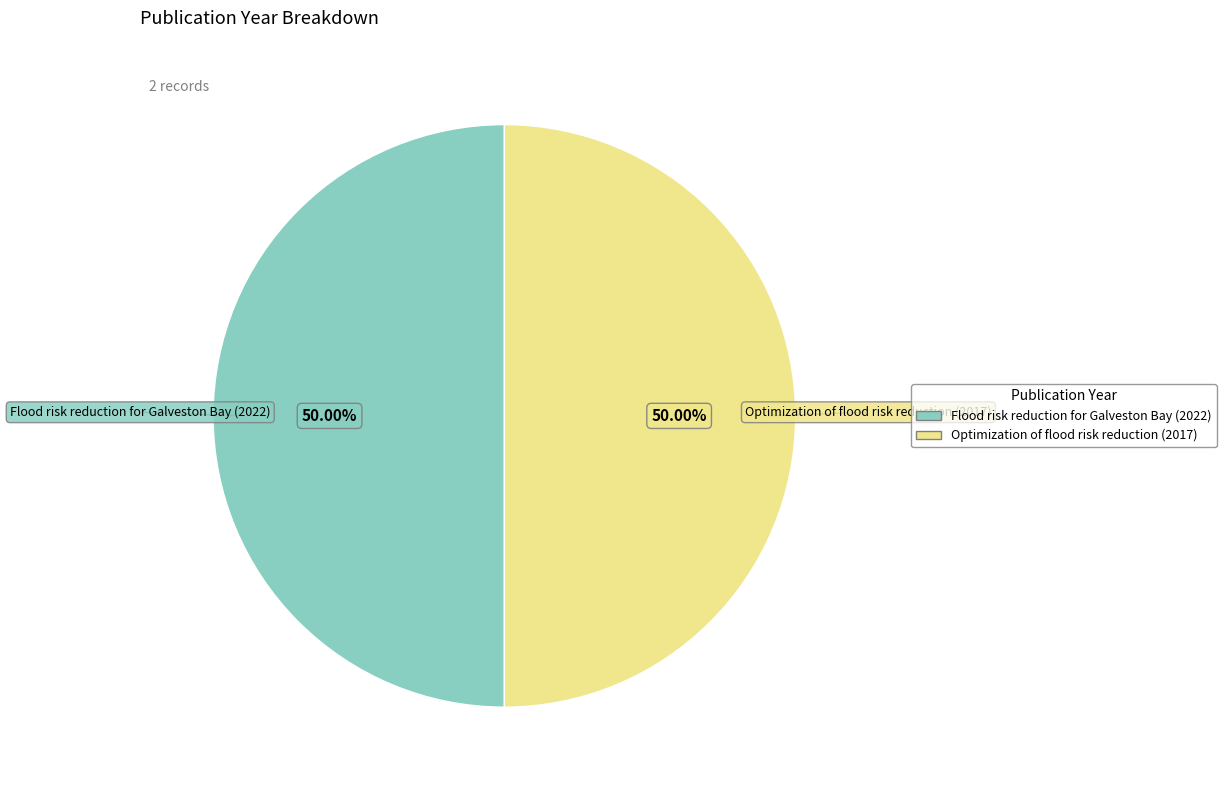

What is the total percentage of Flood risk reduction for Galveston Bay (2022) and Optimization of flood risk reduction (2017)?

100.0%